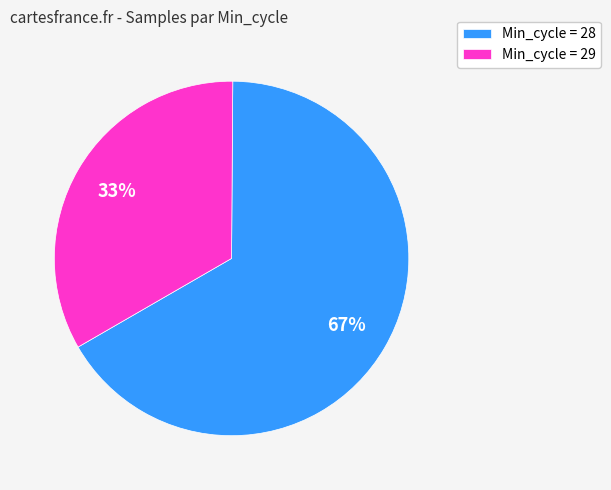

How many segments does this pie chart have?

2